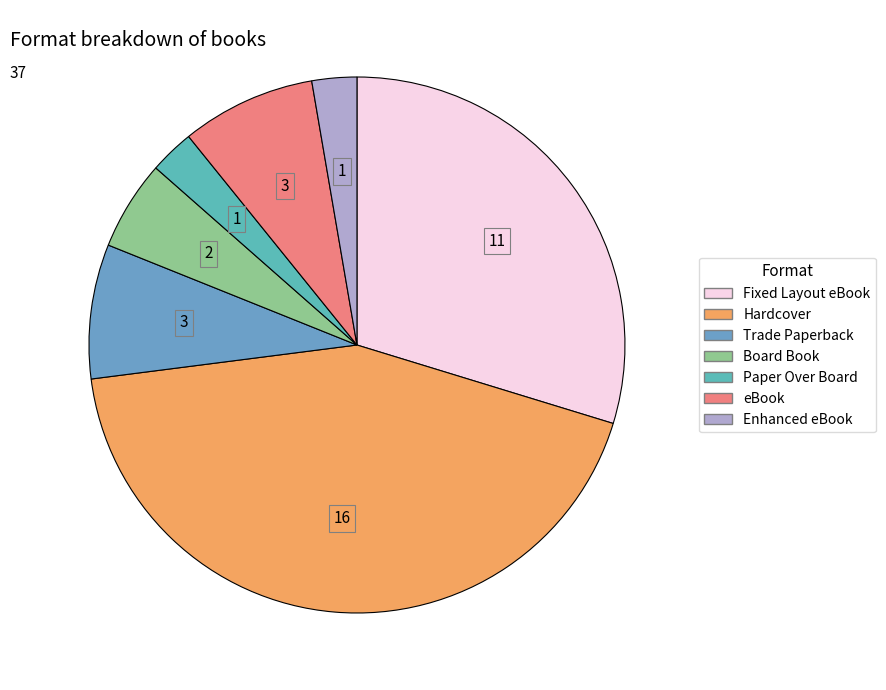

Count the number of slices in the pie.

7